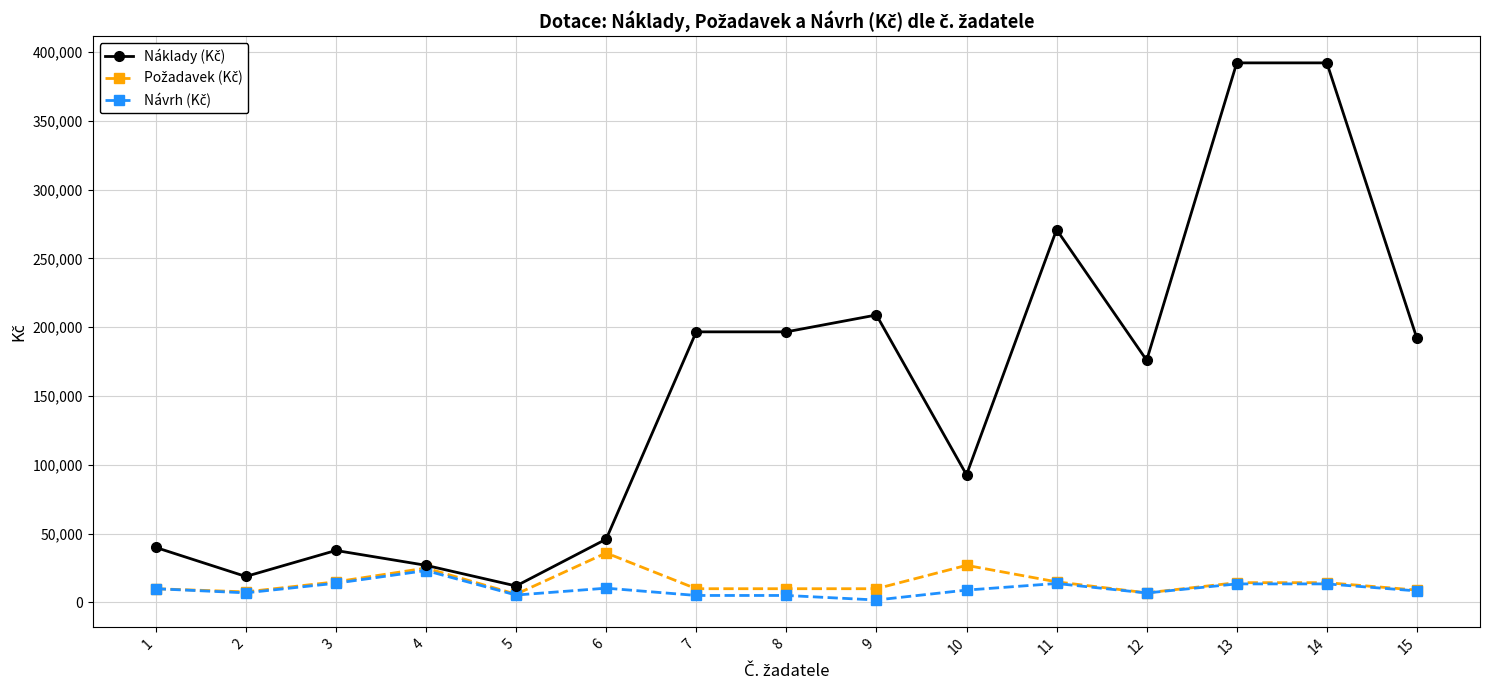

True or false: Náklady (Kč) and Požadavek (Kč) cross at least once.

False